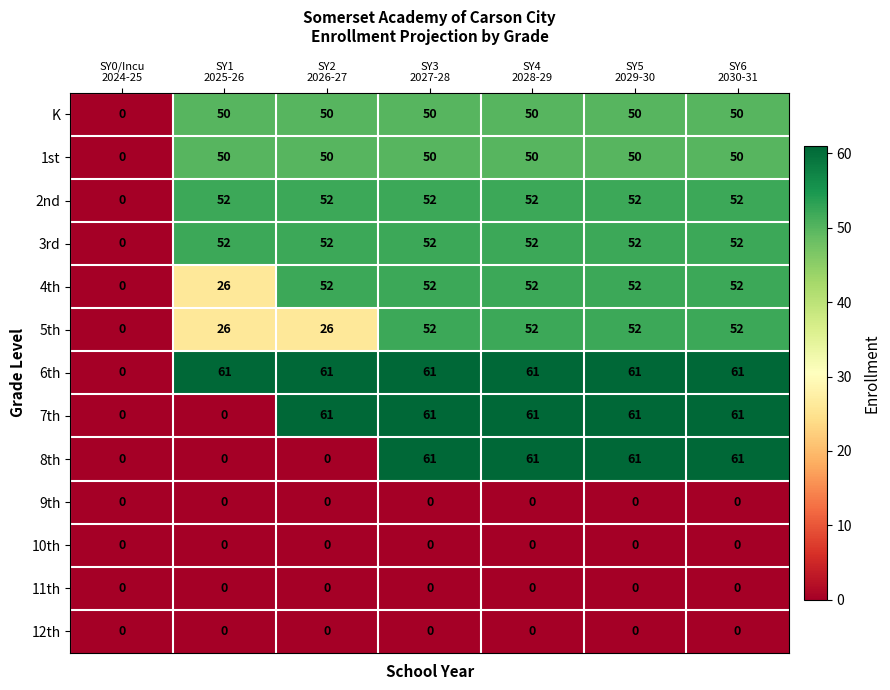

Which series has the largest total across all categories?

6th